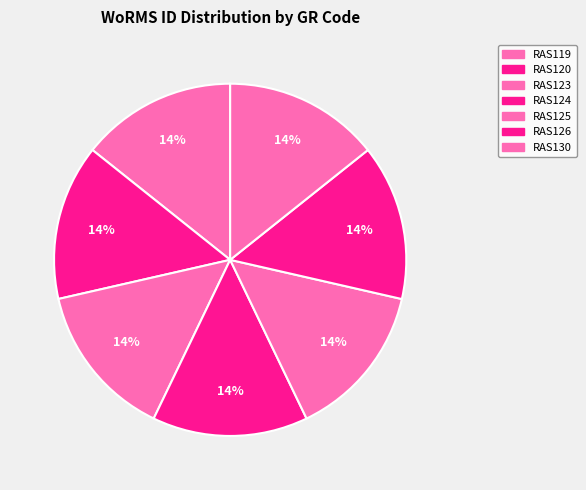

Is it true that RAS120 is 26% of the pie?

False